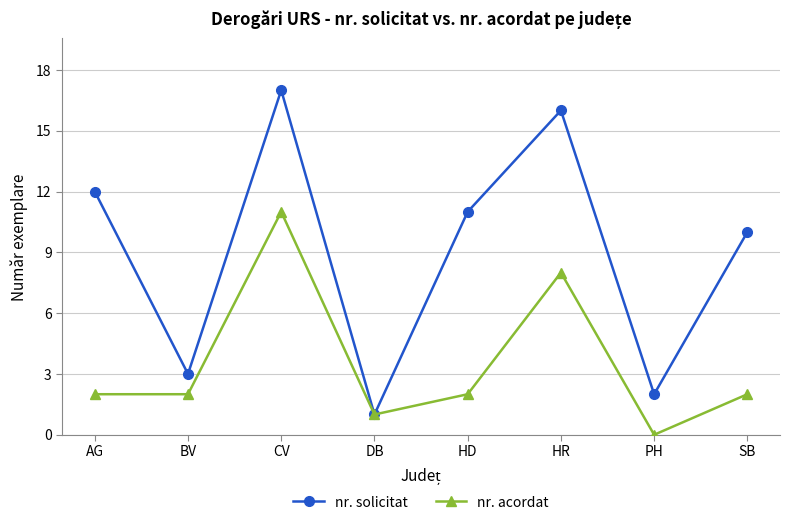

Which category has the highest value in the nr. acordat series?

CV